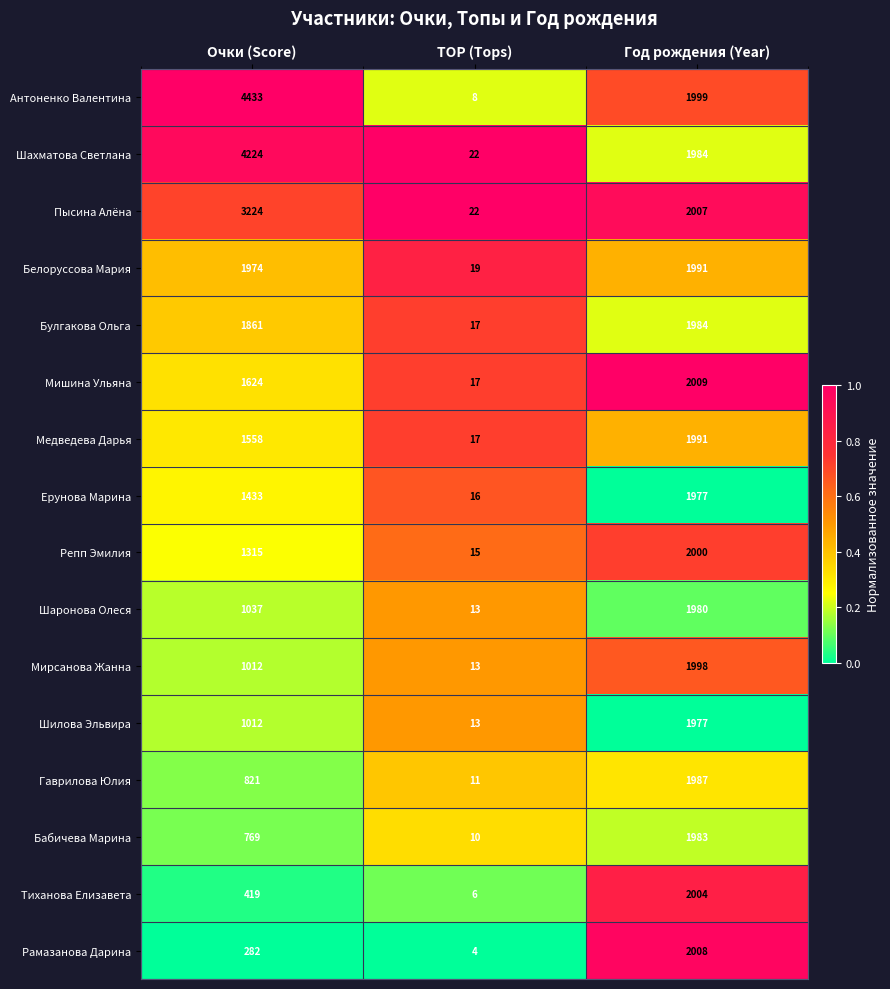

Count the Шилова Эльвира values in the range 13 to 1977.

3